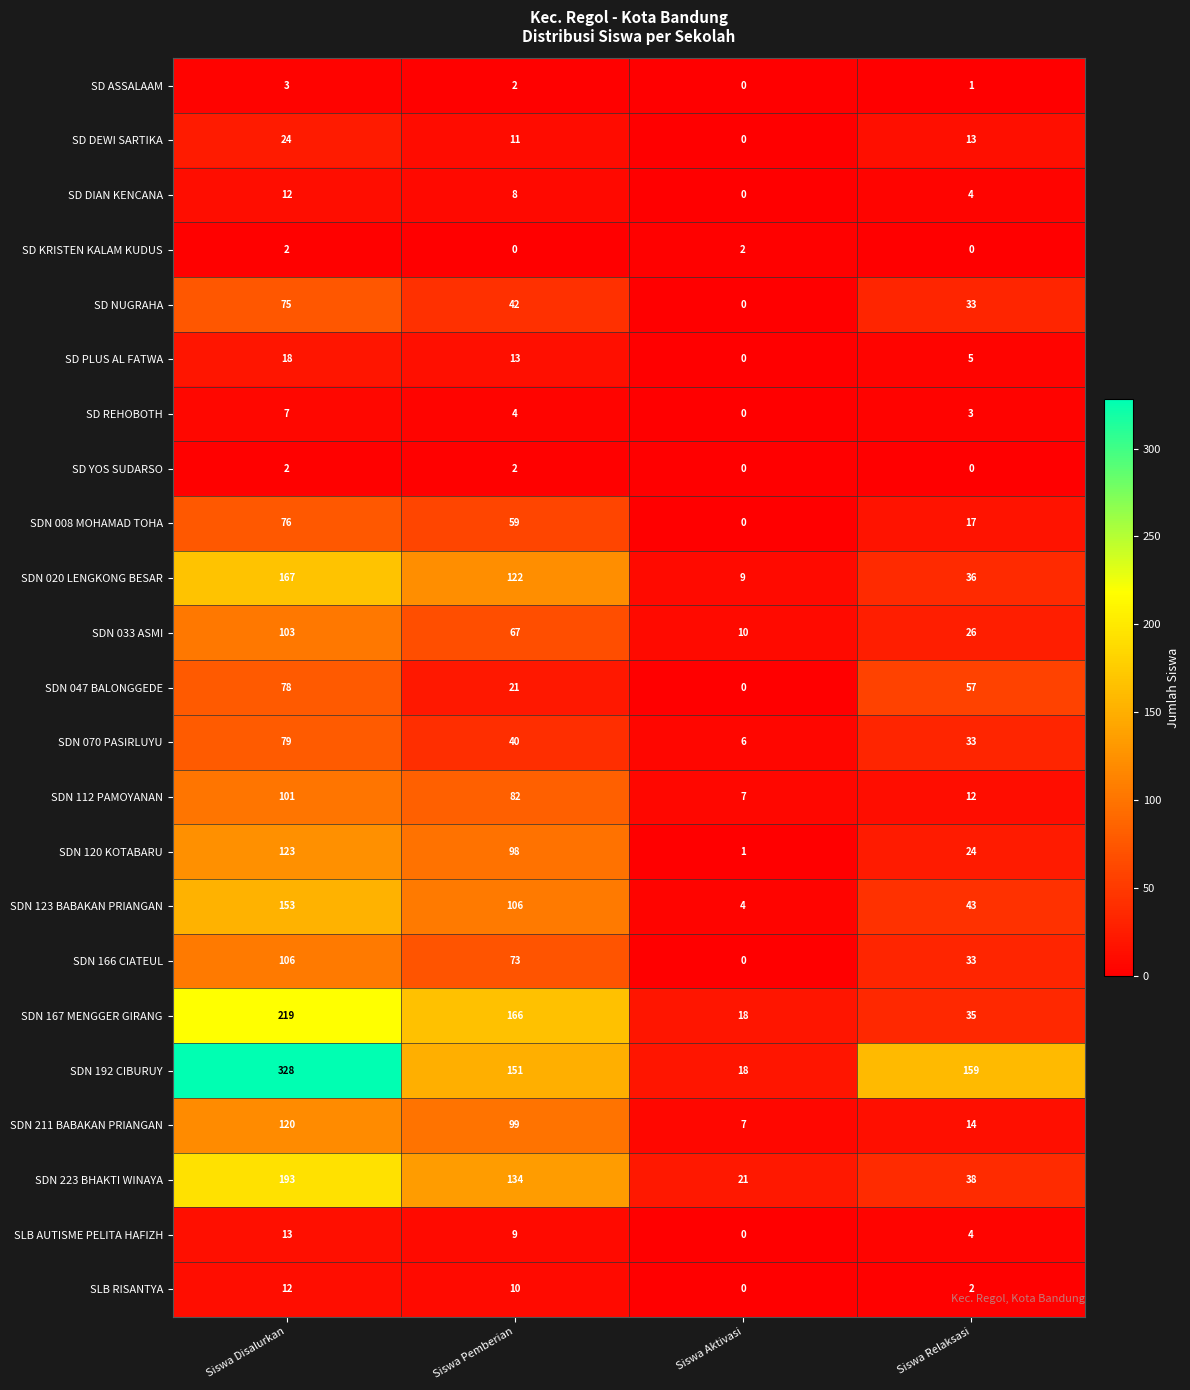

How many SDN 123 BABAKAN PRIANGAN values are between 43 and 153?

3